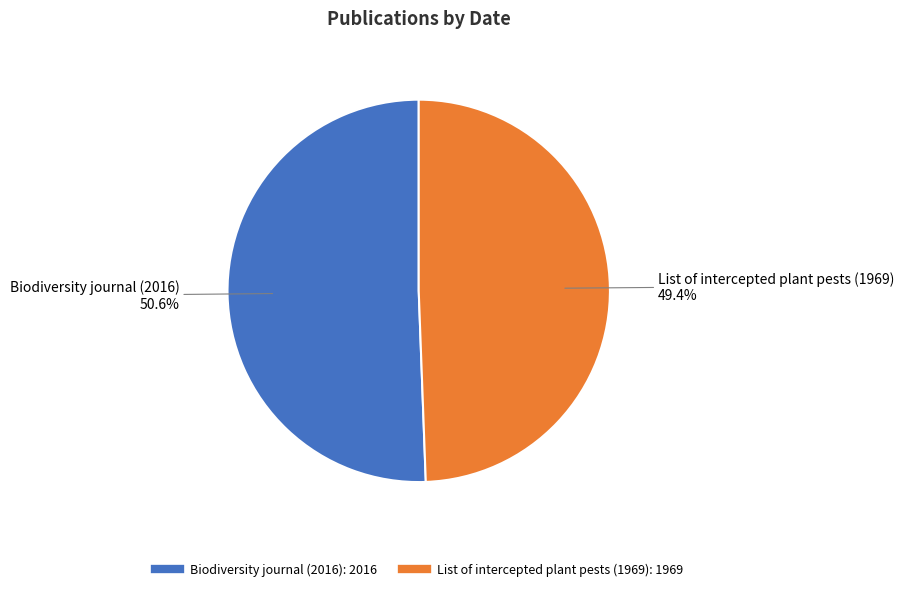

To the nearest percent, what is the difference between the largest and smallest slice percentages?

1%